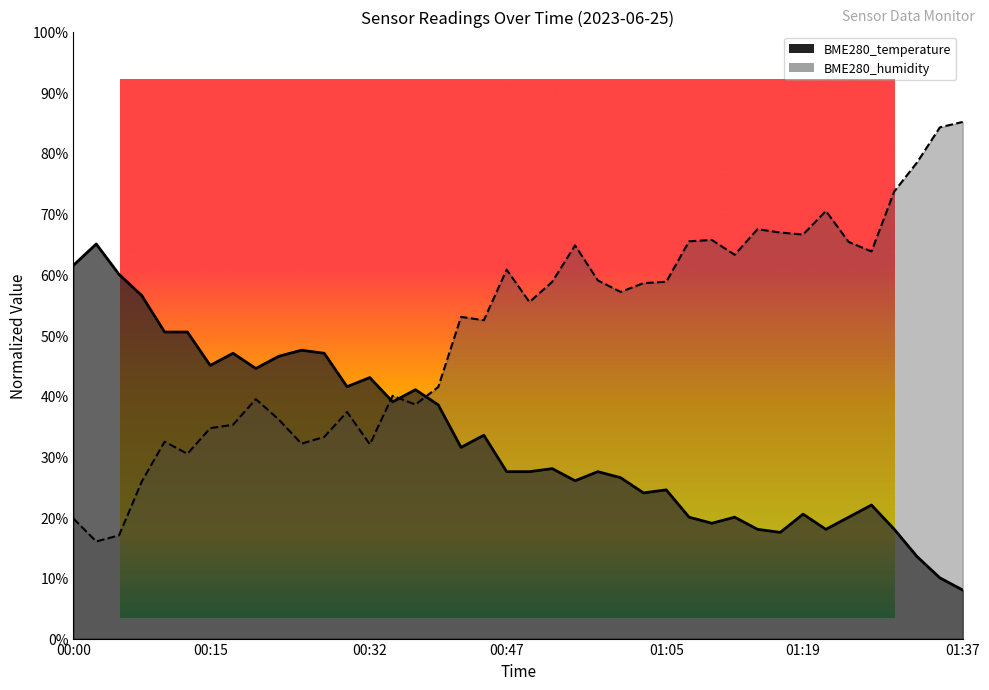

What are all the series names shown in the legend?

BME280_temperature, BME280_humidity